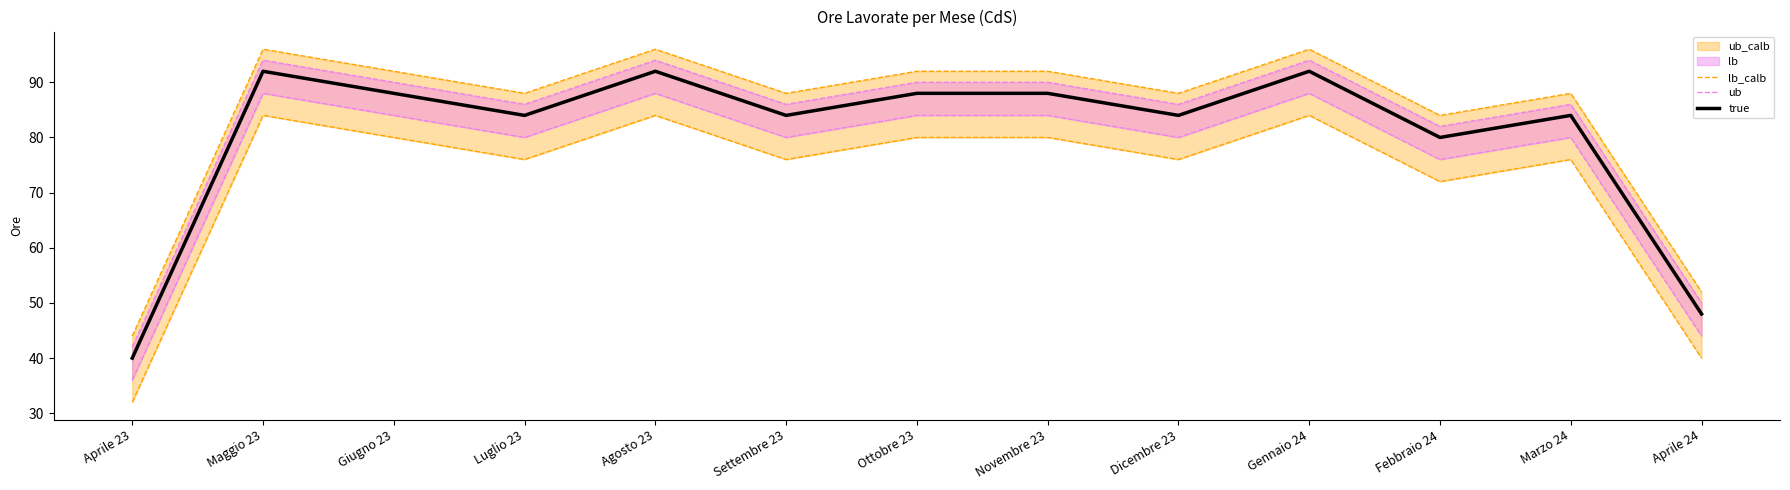

What is the value of the true point at the 1st from the left?

40